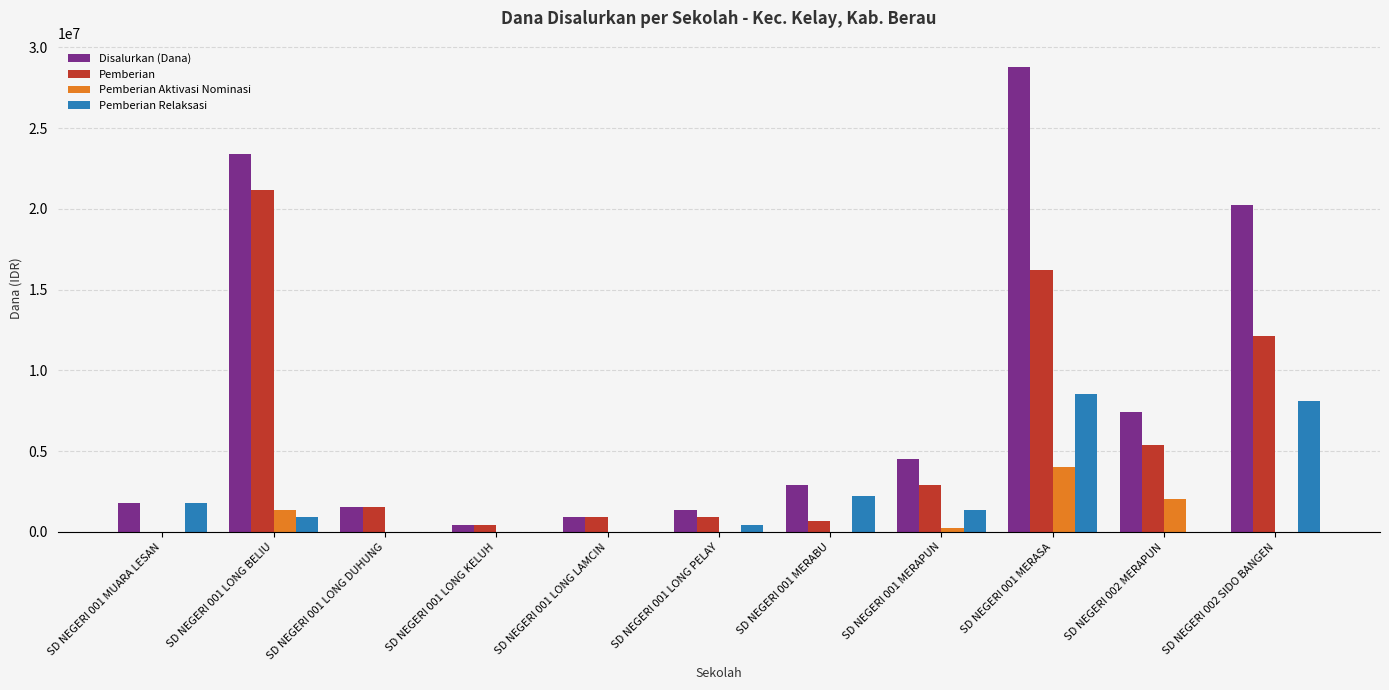

Reading left to right, what are all the values shown in this chart?

Disalurkan (Dana): 1800000	23400000	1575000	450000	900000	1350000	2925000	4500000	28800000	7425000	20250000
Pemberian: 0	21150000	1575000	450000	900000	900000	675000	2925000	16200000	5400000	12150000
Pemberian Aktivasi Nominasi: 0	1350000	0	0	0	0	0	225000	4050000	2025000	0
Pemberian Relaksasi: 1800000	900000	0	0	0	450000	2250000	1350000	8550000	0	8100000